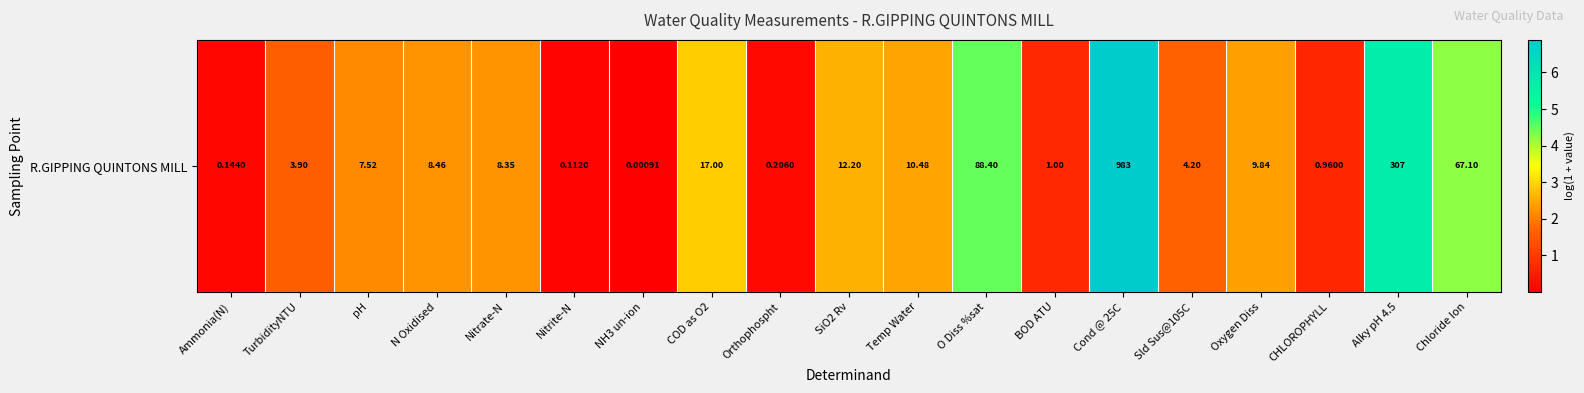

What is the change in value from Ammonia(N) to Sld Sus@105C?

+1.5